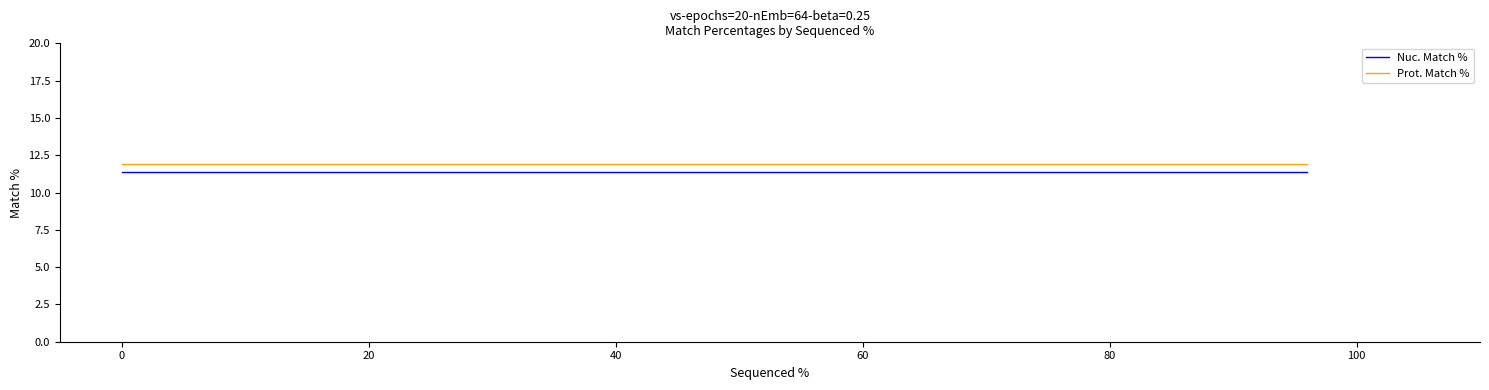

How many series are shown in this chart?

2